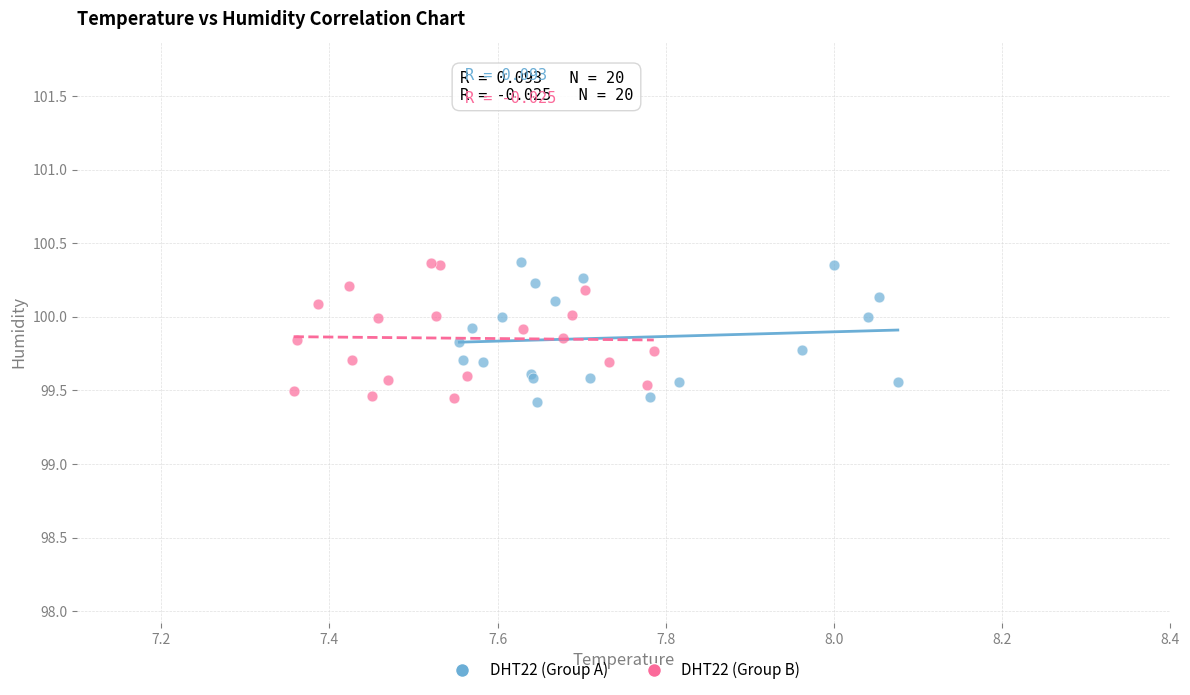

What are all the series names shown in the legend?

DHT22 (Group A), DHT22 (Group B)